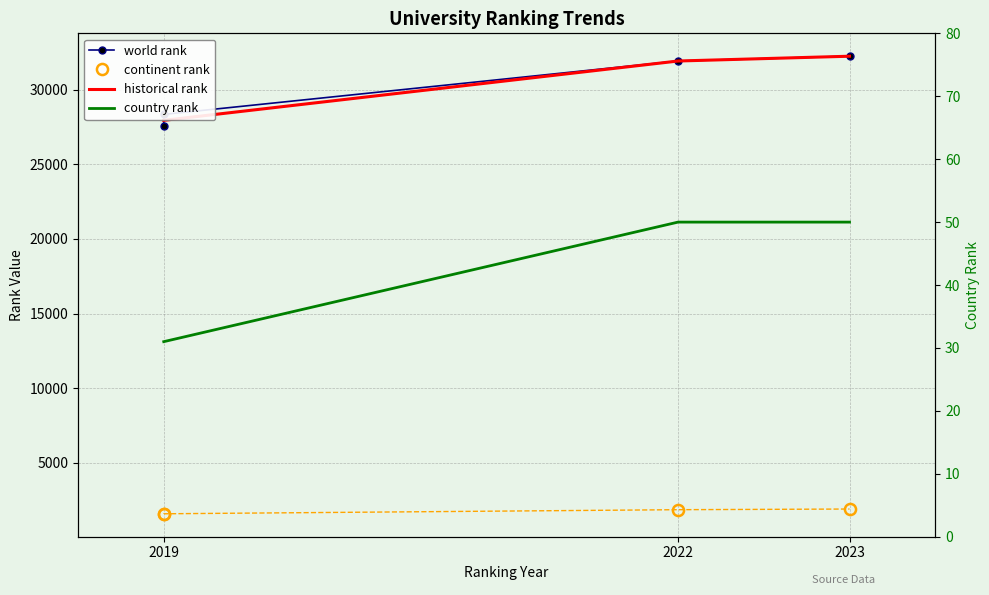

Where does the historical rank series first go above 31914?

2023